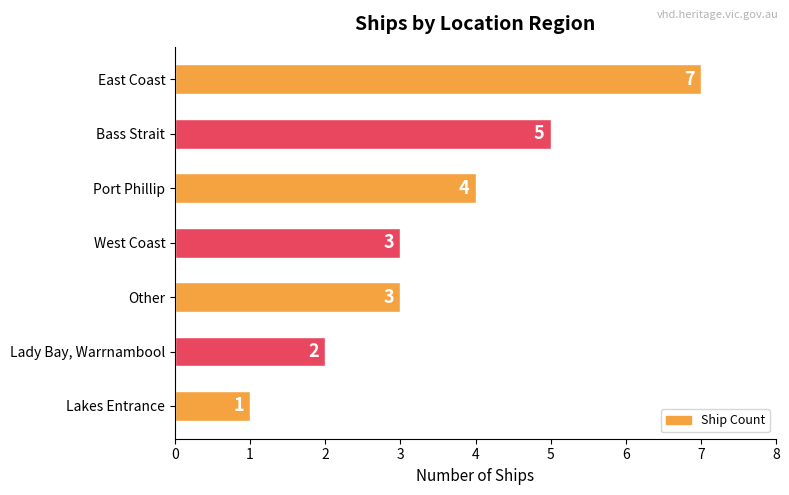

Reading top to bottom, extract all data points from this chart.

East Coast=7	Bass Strait=5	Port Phillip=4	West Coast=3	Other=3	Lady Bay, Warrnambool=2	Lakes Entrance=1